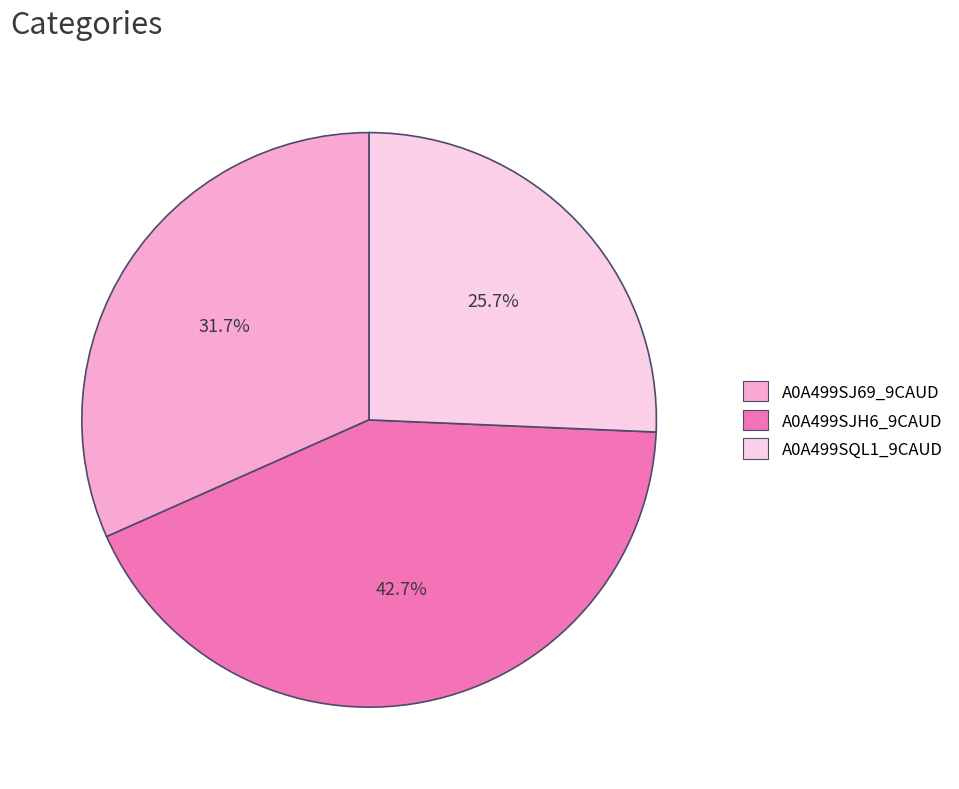

Which has a higher value, A0A499SJ69_9CAUD or A0A499SJH6_9CAUD?

A0A499SJH6_9CAUD